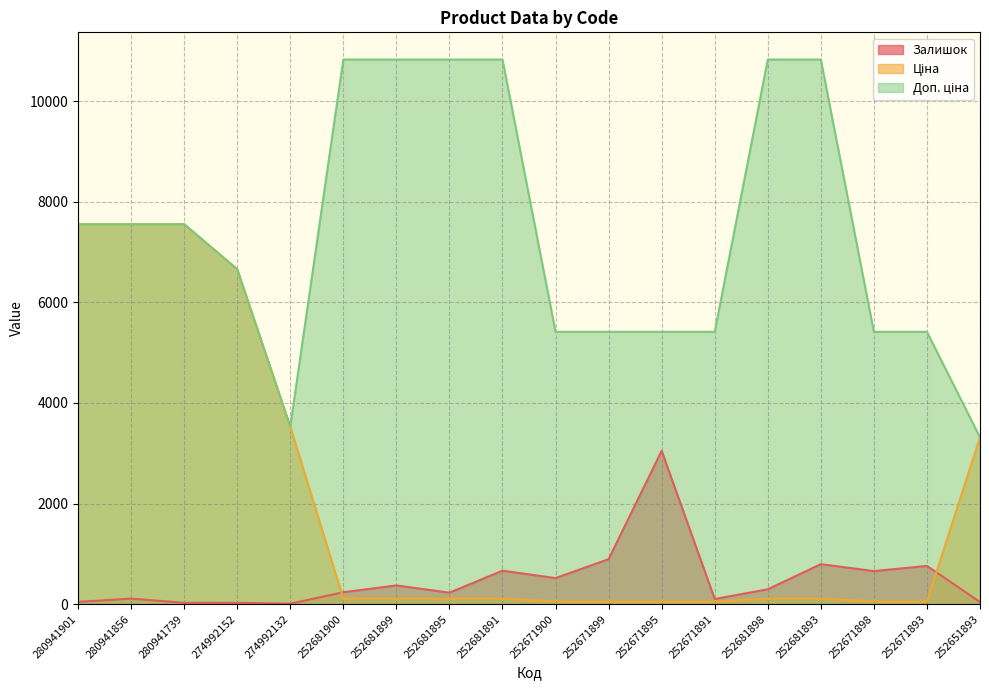

At which label does Ціна reach its peak?

280941901